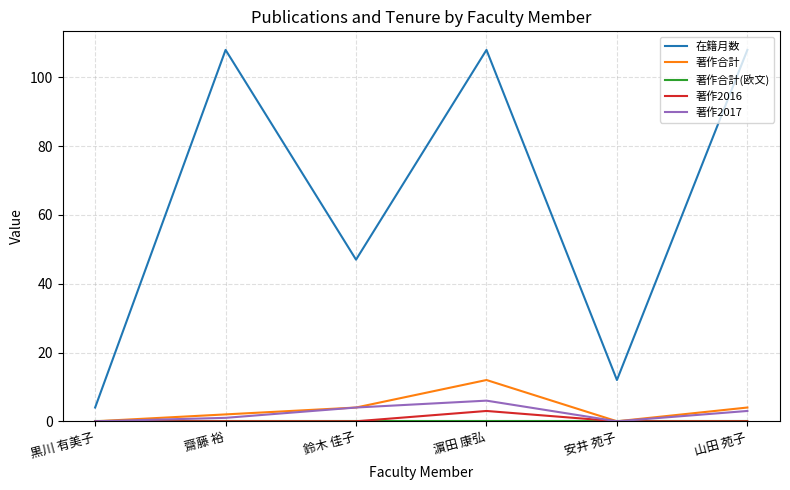

The 在籍月数 series shows 108 at 山田 苑子. True or false?

True